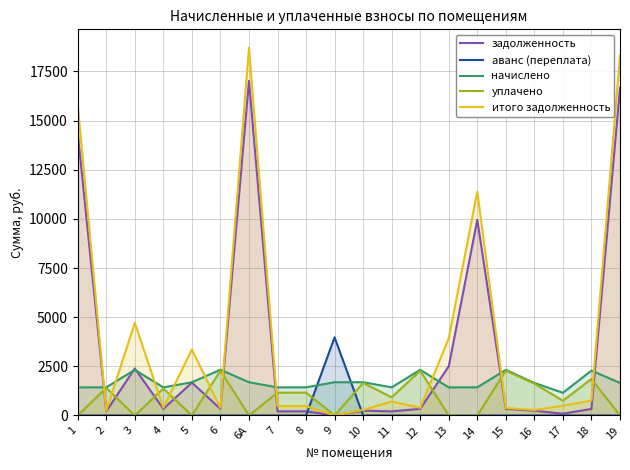

Is it true that начислено equals 1526.8 at 3?

False